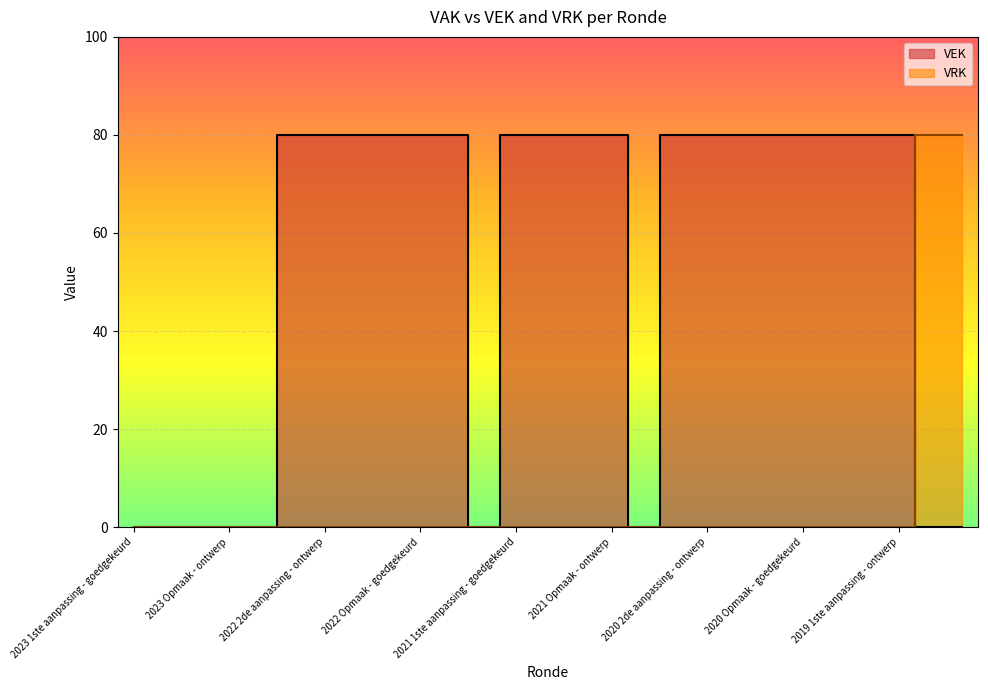

What is the sum of all VRK values?

160